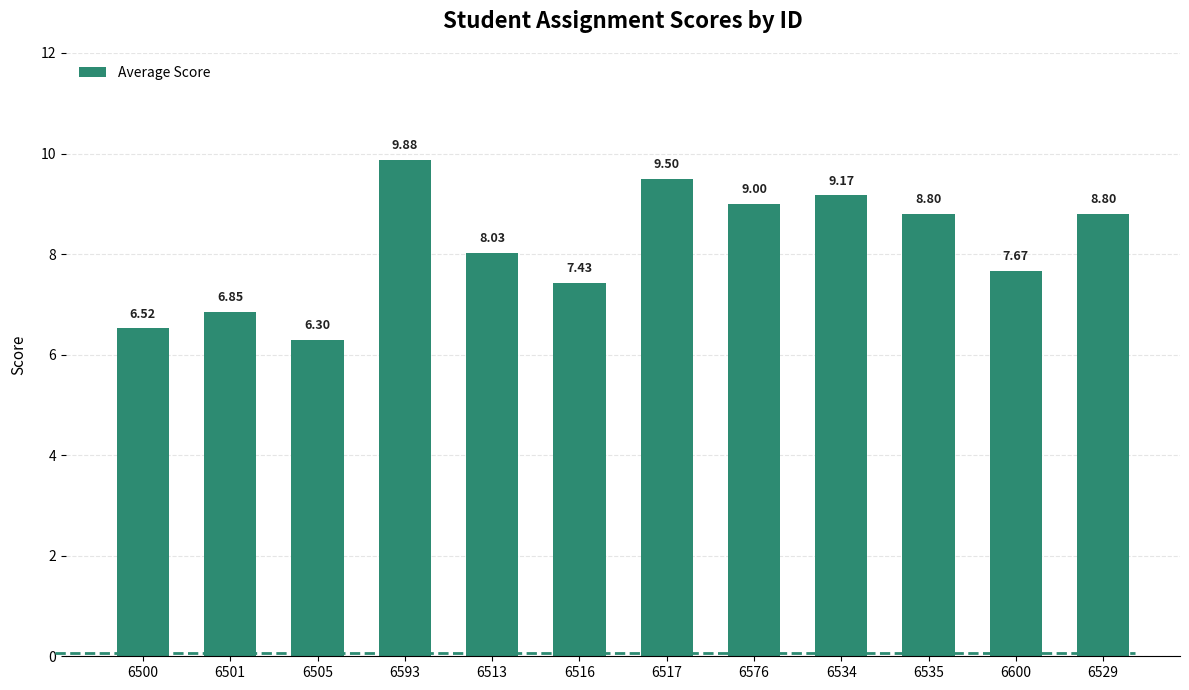

Does the chart contain any negative values?

No